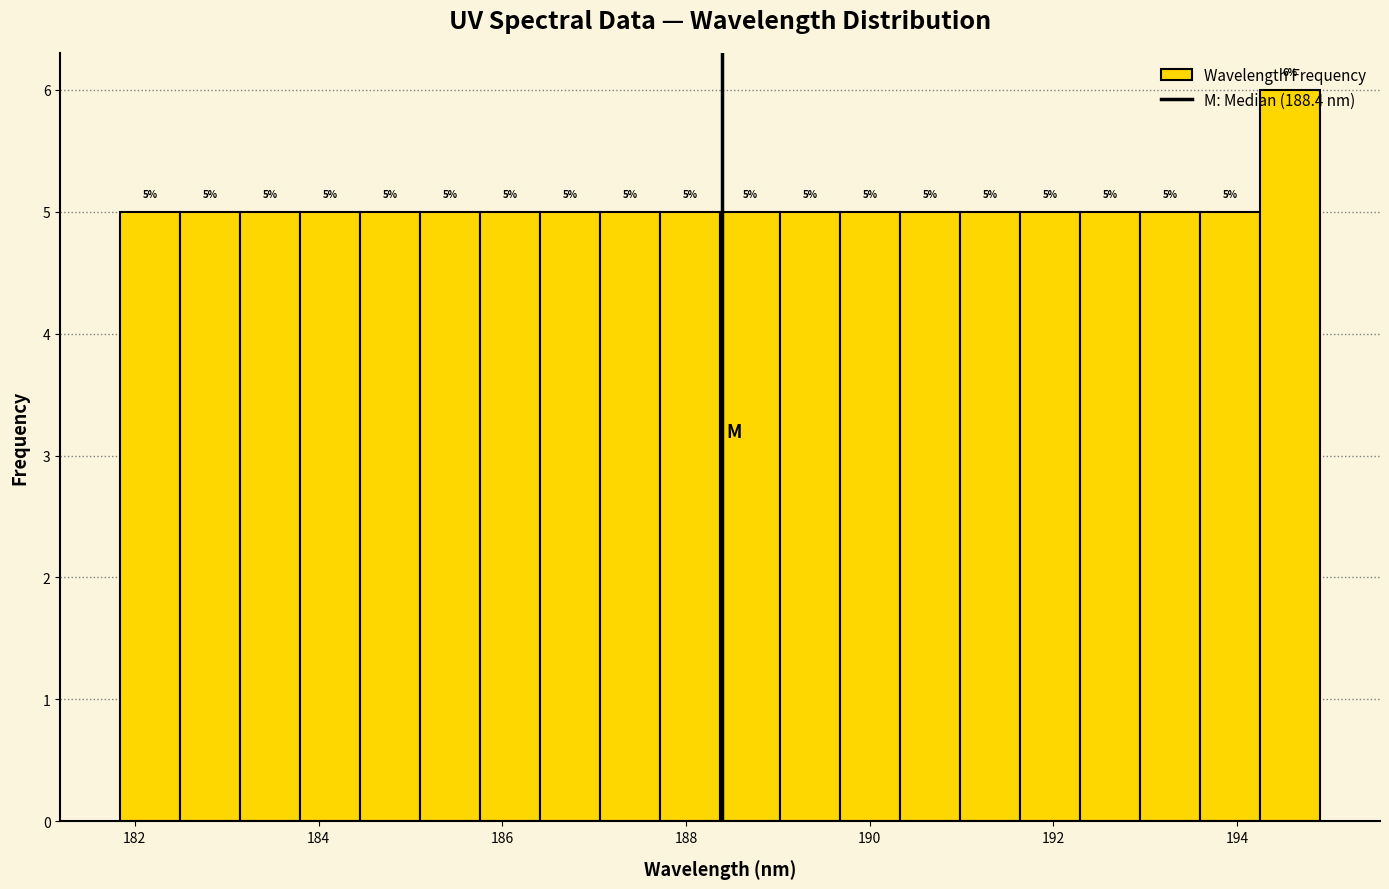

Around what value on the x-axis is the tallest bar? Give the approximate position of its centre, as read against the axis.

194.6